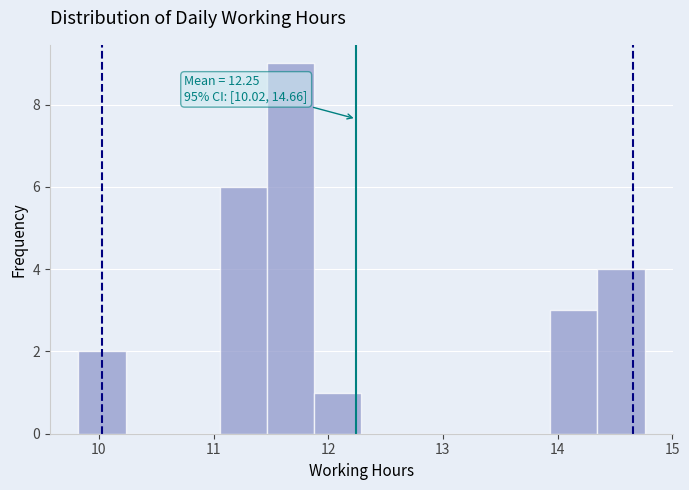

Which range on the x-axis has the tallest bar?

11.5 to 11.9